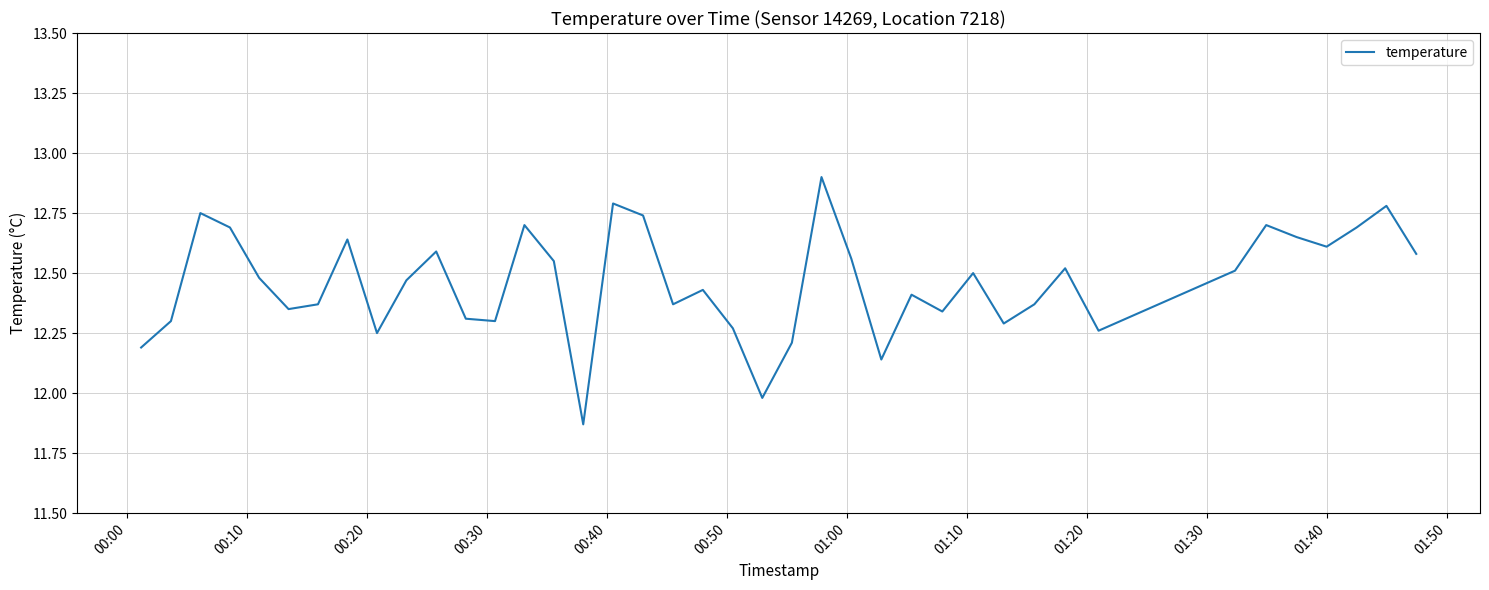

What is the difference between the maximum and minimum values?

1.0